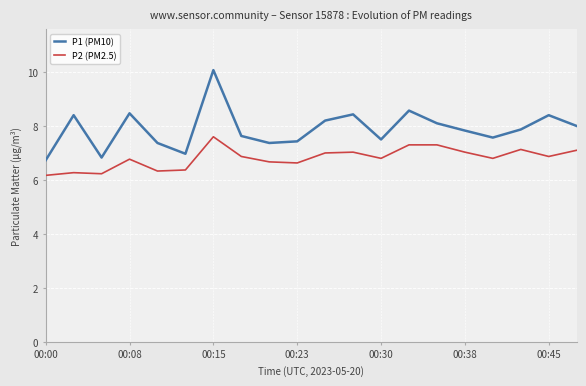

Which series has the largest total across all categories?

P1 (PM10)